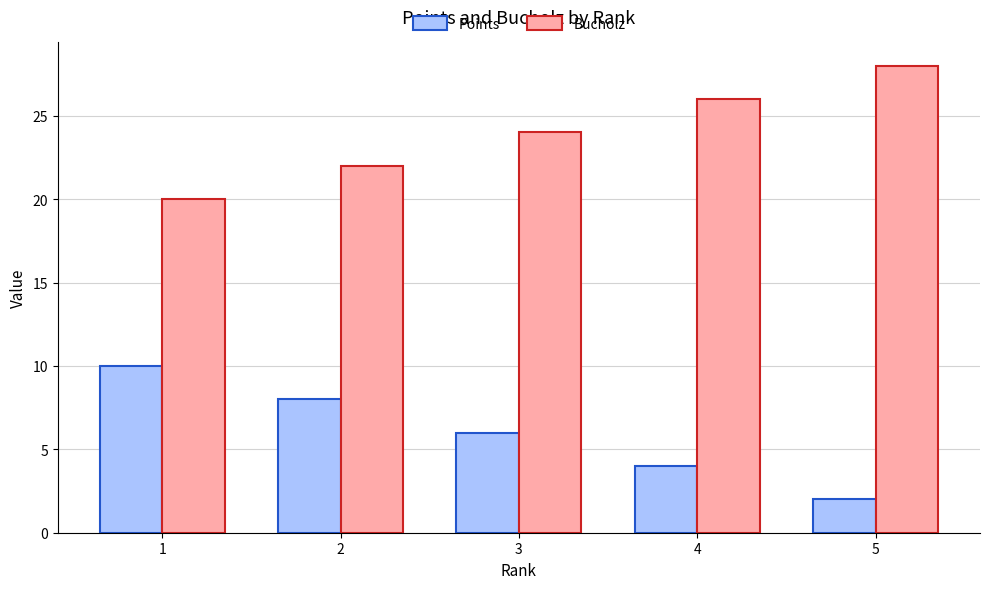

What is the maximum value shown in the chart?

28